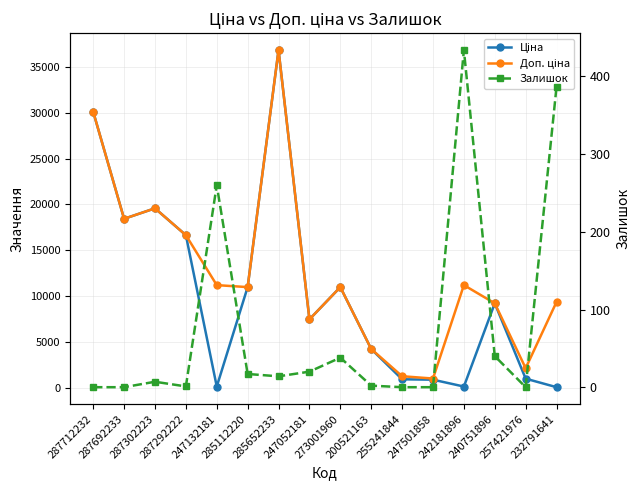

What is the label of the 3rd point from the right?

240751896